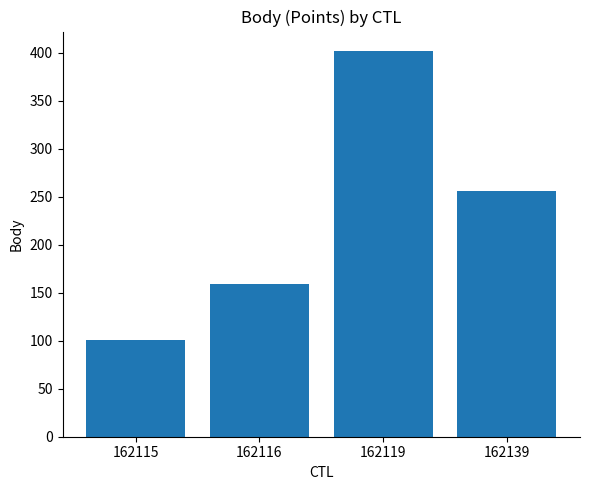

Rank the categories by value from lowest to highest.

162115, 162116, 162139, 162119